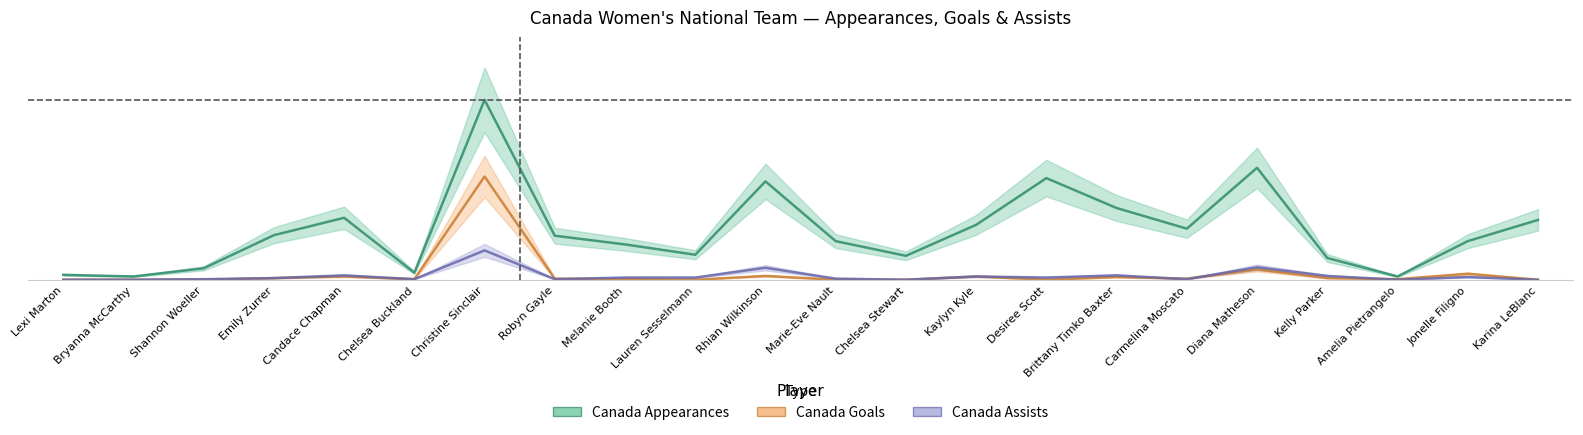

What are all the series names shown in the legend?

Canada Appearances, Canada Goals, Canada Assists